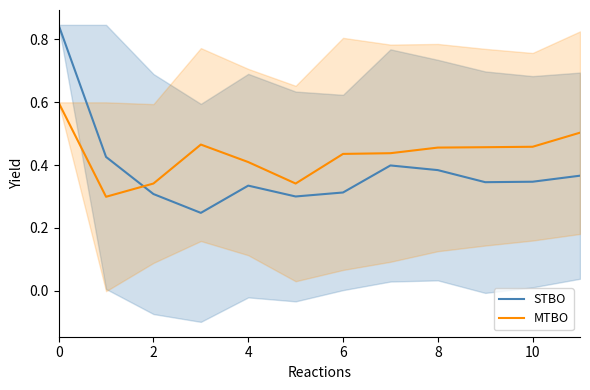

True or false: STBO and MTBO intersect in this chart.

True